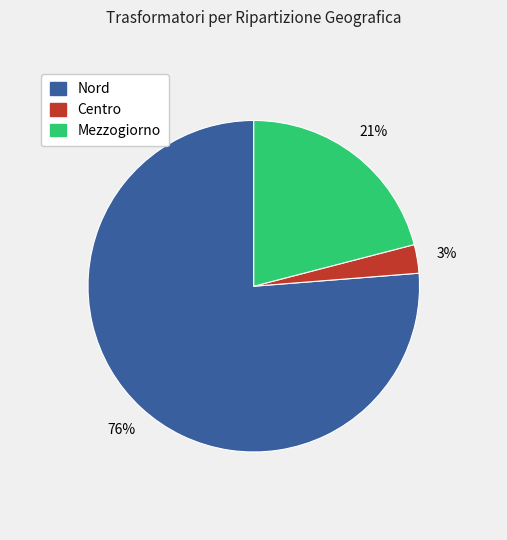

Between Nord and Centro, which is larger?

Nord